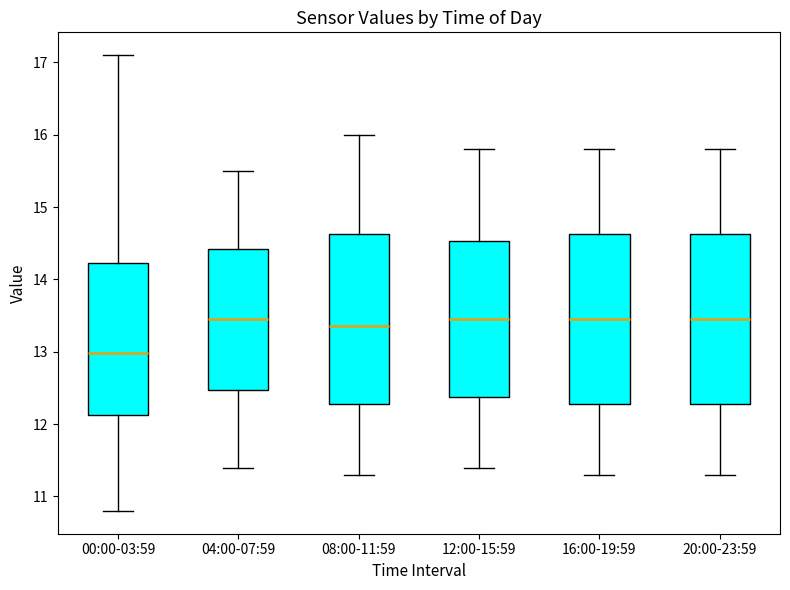

Reading left to right, read every box against the y-axis: the position of its median line, the range the box covers, and the ends of its whiskers. The values are not printed on the chart, so give them approximately, as read against the axis.

00:00-03:59: median 13.0, box 12.1 to 14.2, whiskers 10.8 to 17.1
04:00-07:59: median 13.5, box 12.5 to 14.4, whiskers 11.4 to 15.5
08:00-11:59: median 13.4, box 12.3 to 14.6, whiskers 11.3 to 16.0
12:00-15:59: median 13.5, box 12.4 to 14.5, whiskers 11.4 to 15.8
16:00-19:59: median 13.5, box 12.3 to 14.6, whiskers 11.3 to 15.8
20:00-23:59: median 13.5, box 12.3 to 14.6, whiskers 11.3 to 15.8